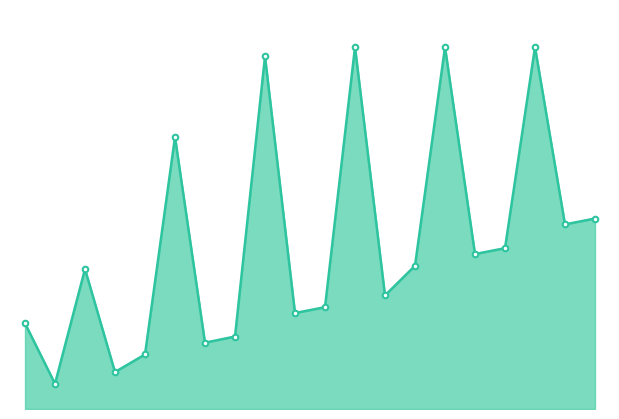

What is the sum of all values?

8.8